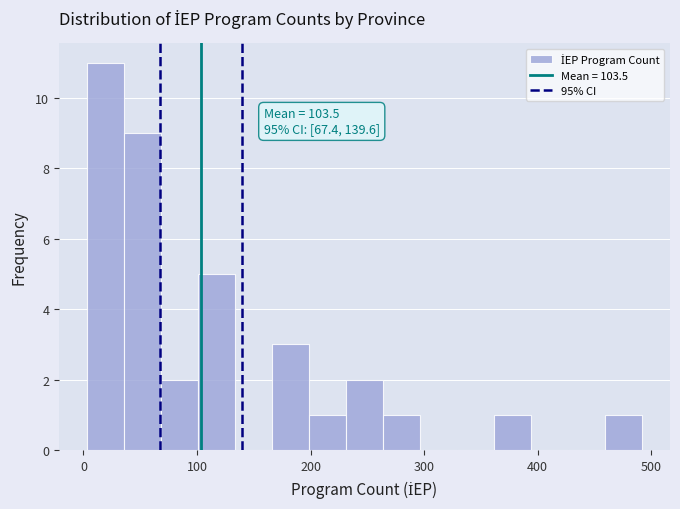

Read against the x-axis, roughly where is the centre of the tallest bar?

20